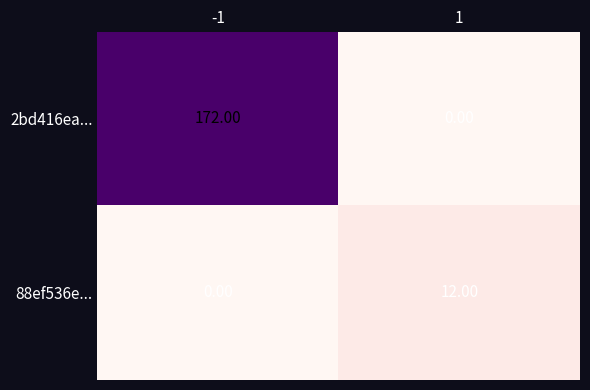

What is the total value across all series at 1?

12